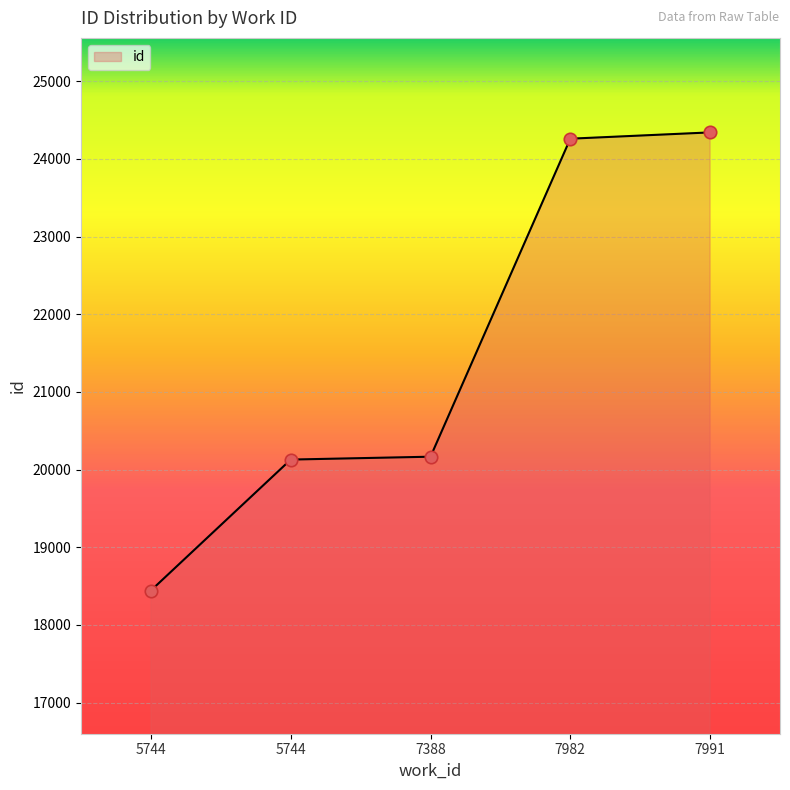

What is the change in value from 7388 to 7991?

+4176